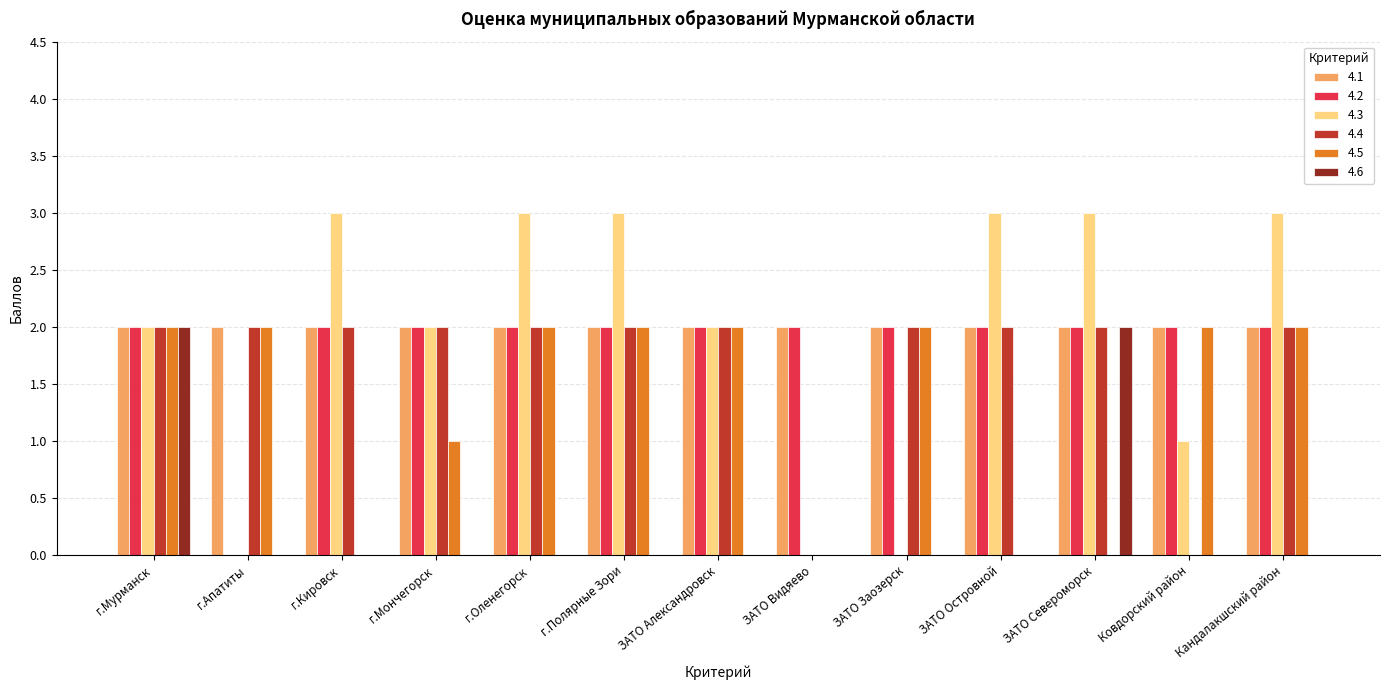

What is the highest value of the 4.5 series?

2